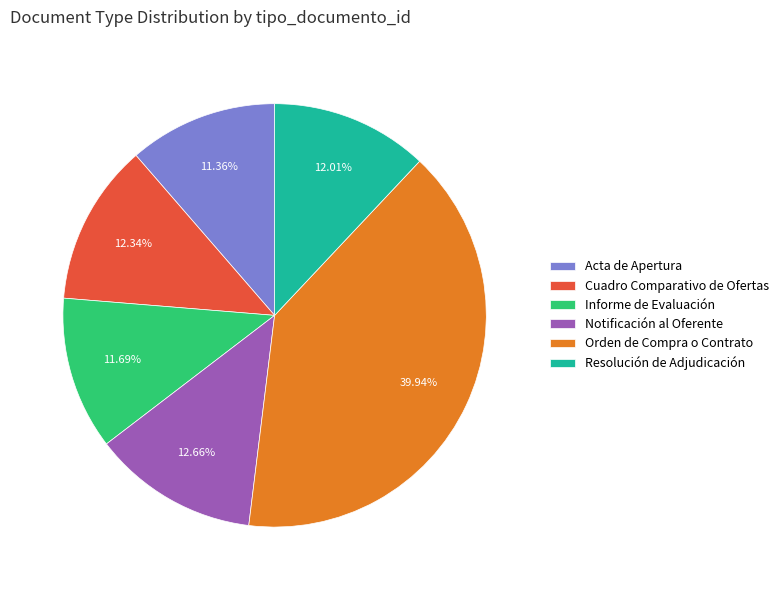

How many slices are in this pie chart?

6